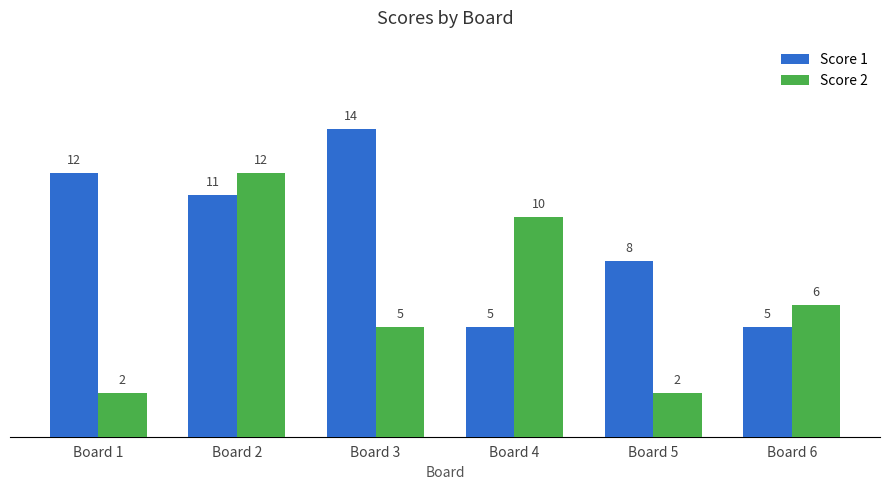

What is the value of the Score 1 bar at the 4th from the left?

5